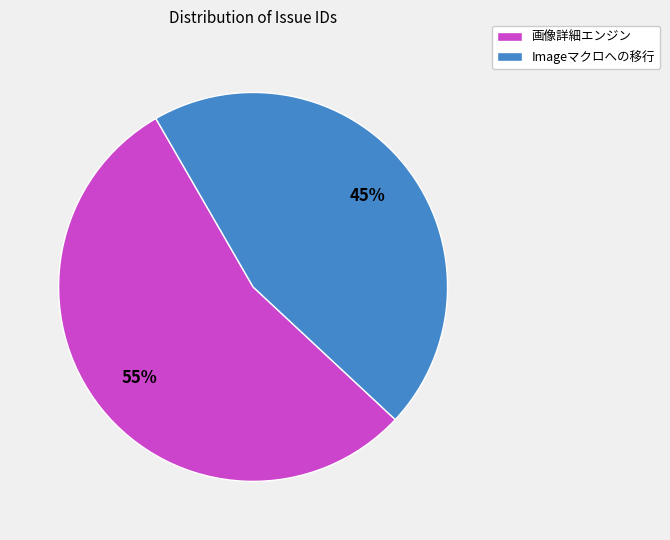

Rank the categories by value from lowest to highest.

Imageマクロへの移行, 画像詳細エンジン